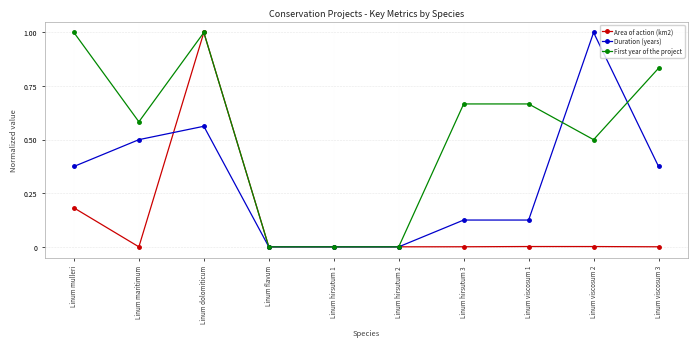

Count the number of categories in the chart.

10